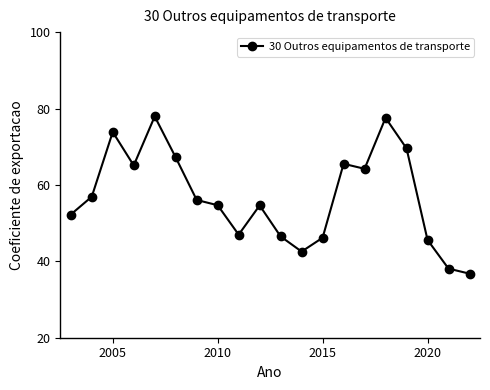

What is the difference between the maximum and minimum values?

41.2